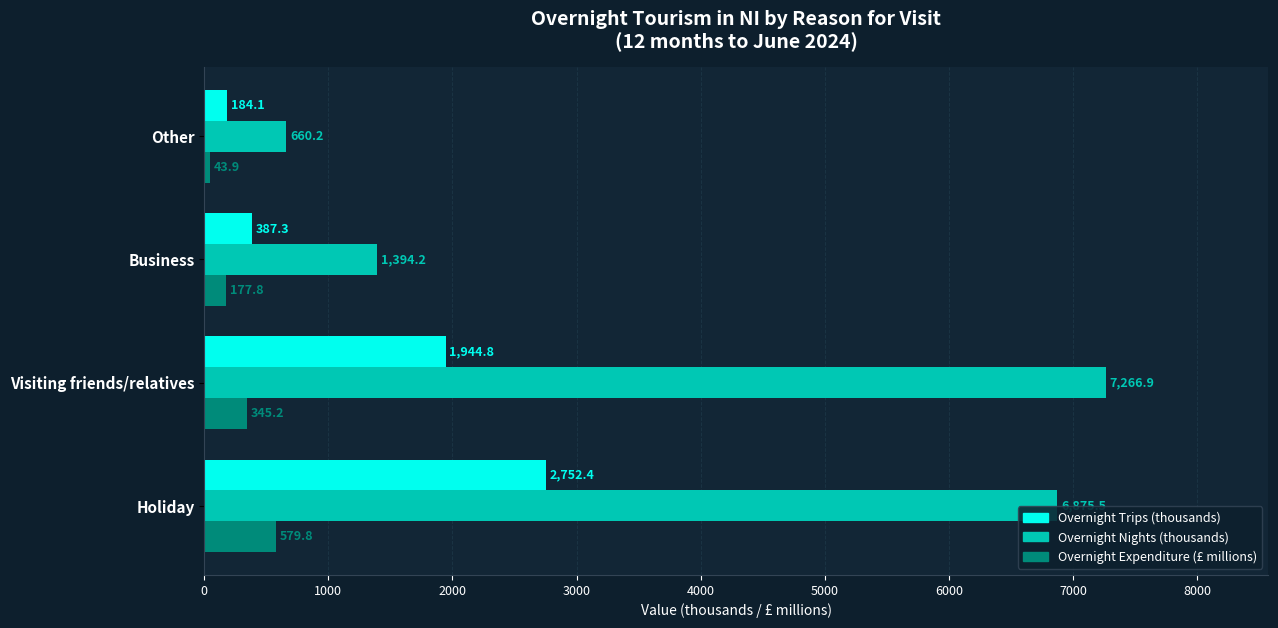

List the series in order of their peak value, highest first.

Overnight Nights (thousands), Overnight Trips (thousands), Overnight Expenditure (£ millions)